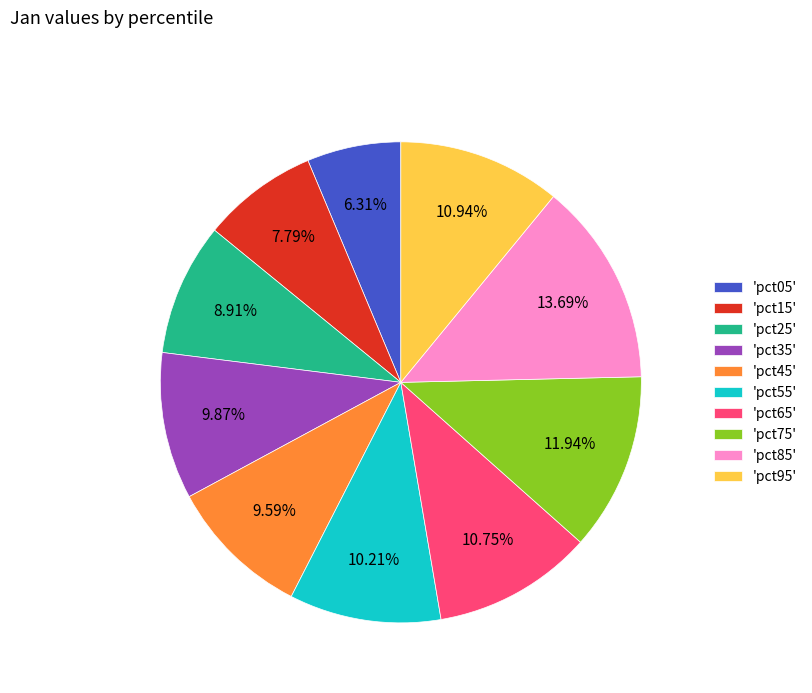

Do 'pct45' and 'pct05' together represent more than half of the pie?

No